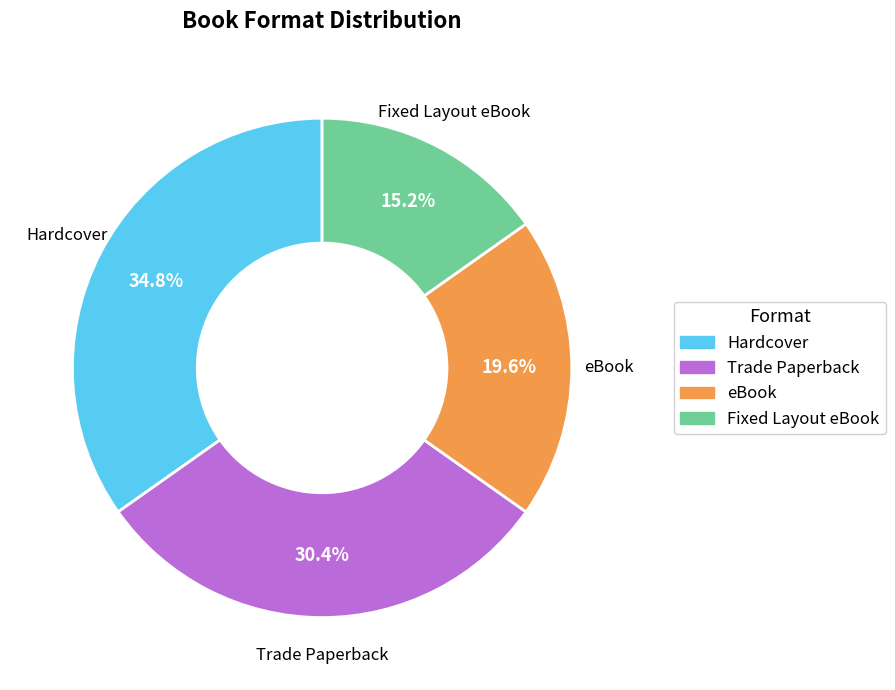

Combined, do Fixed Layout eBook and eBook account for over 50%?

No